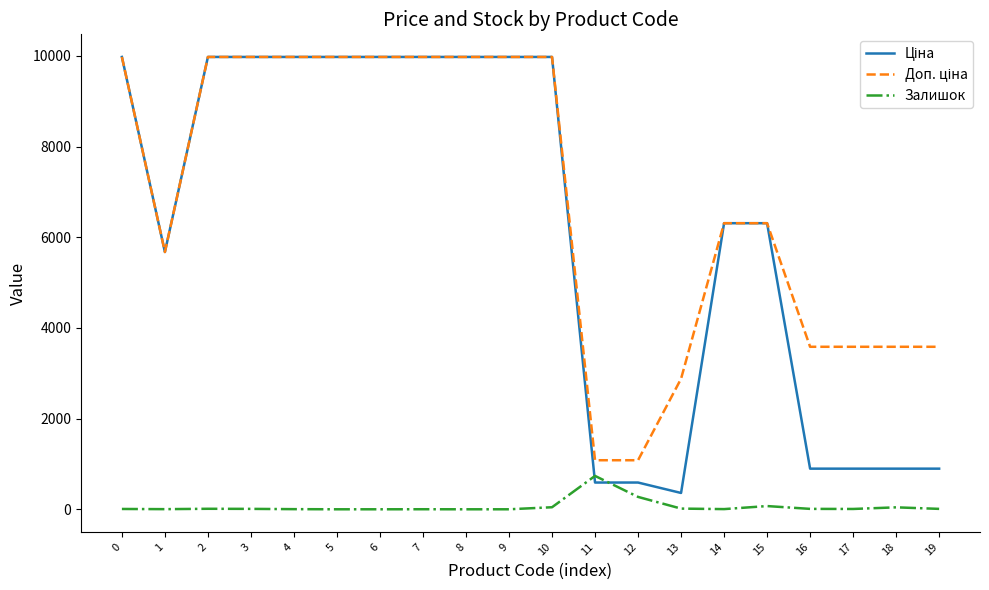

What is the maximum value shown in the chart?

9975.0